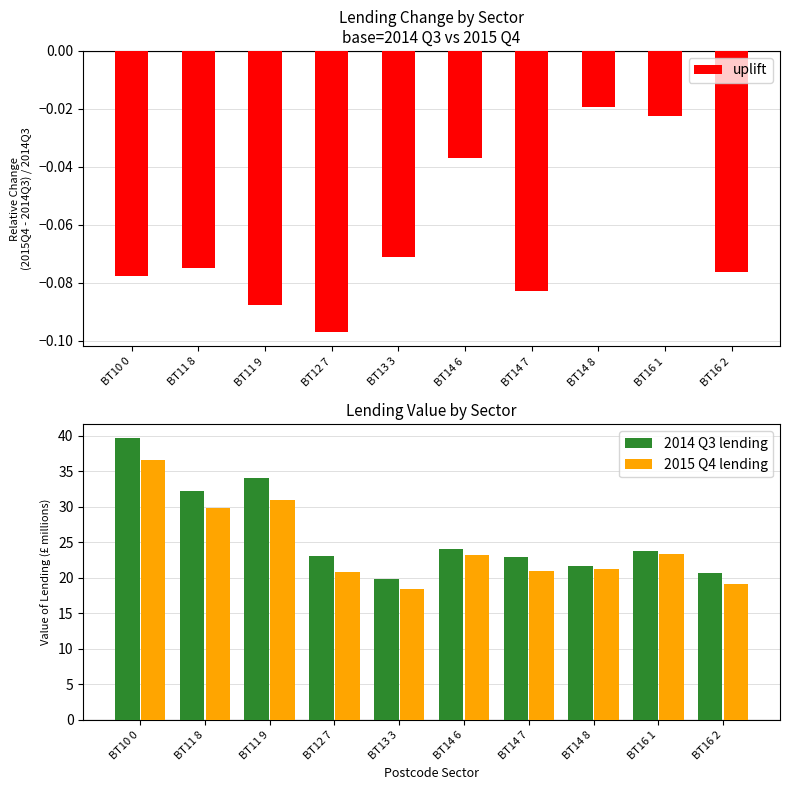

True or false: 2014 Q3 lending has a value of 39.0 at BT14 6.

False